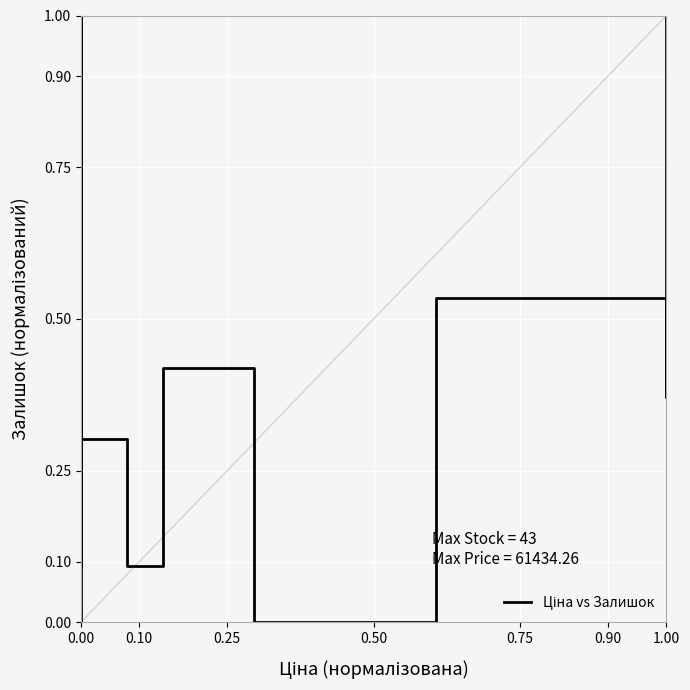

Which has a higher value, 0.75 or 1.00?

0.75